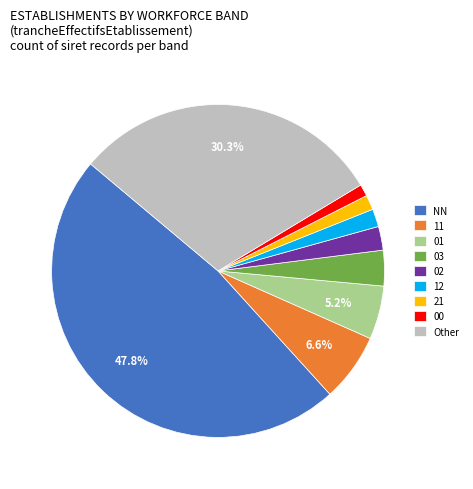

The 00 slice represents 1% of the pie. True or false?

True